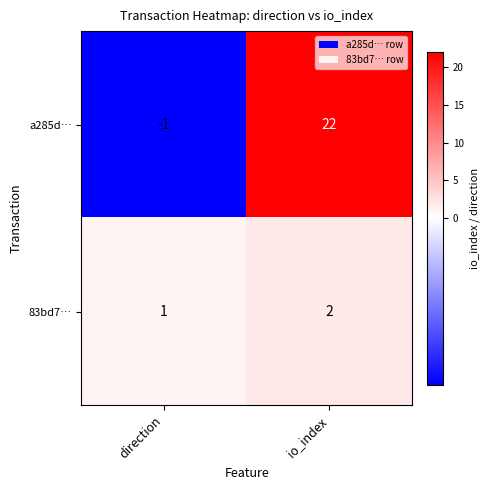

Which category has the highest value in the a285d… series?

io_index